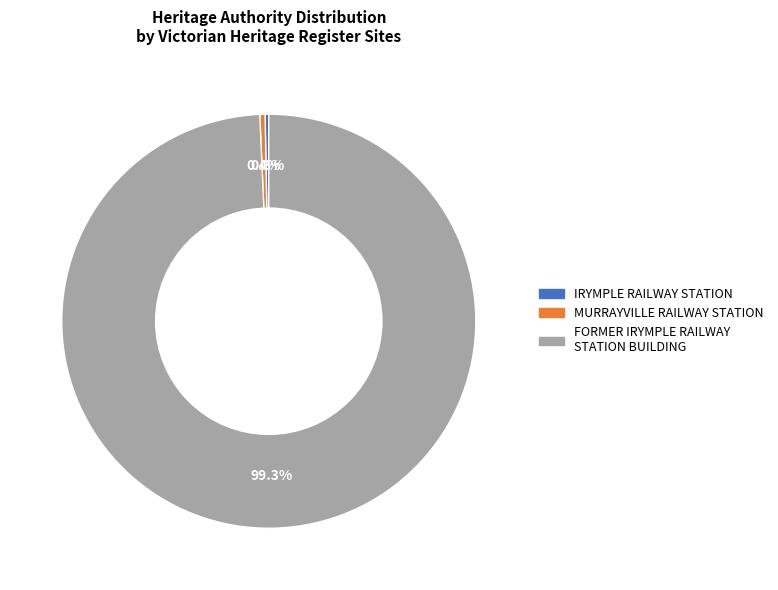

To the nearest percent, what is the difference between the largest and smallest slice percentages?

99%